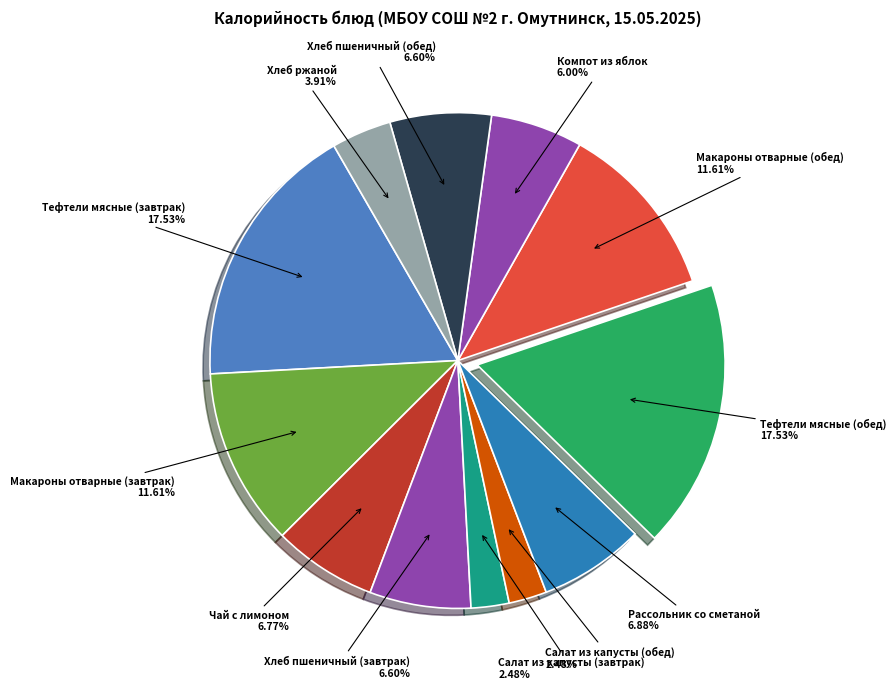

Is it true that Рассольник со сметаной is 7% of the pie?

True